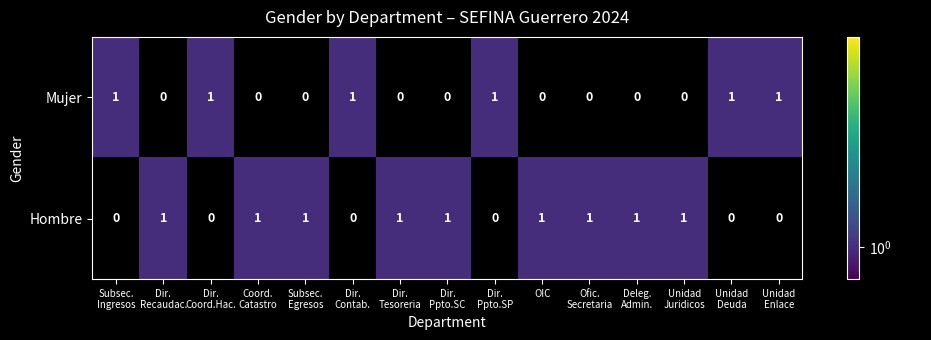

At how many categories does at least one series exceed 0?

15